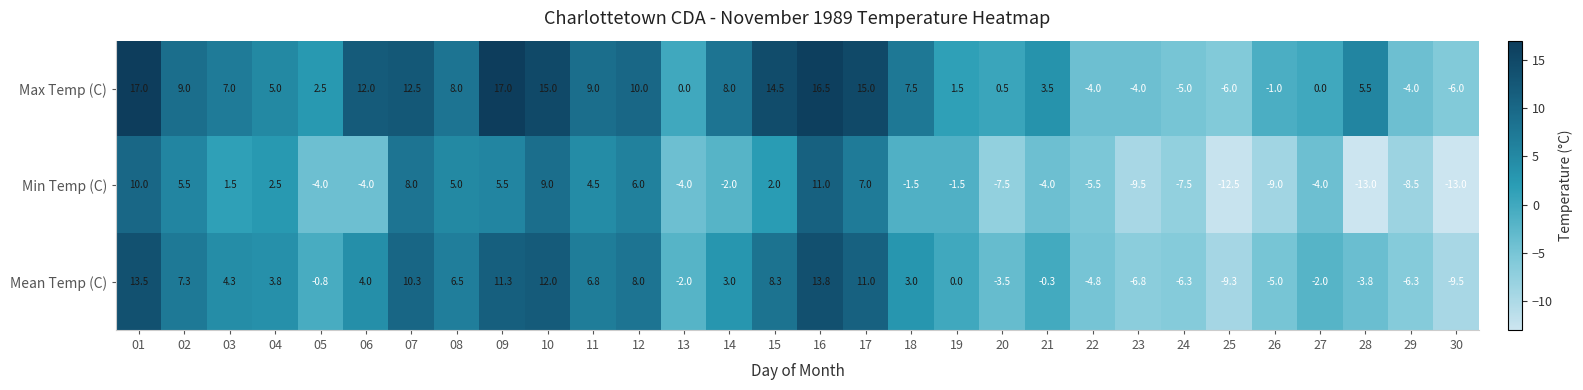

What is the difference between the highest and lowest values at 03?

5.5